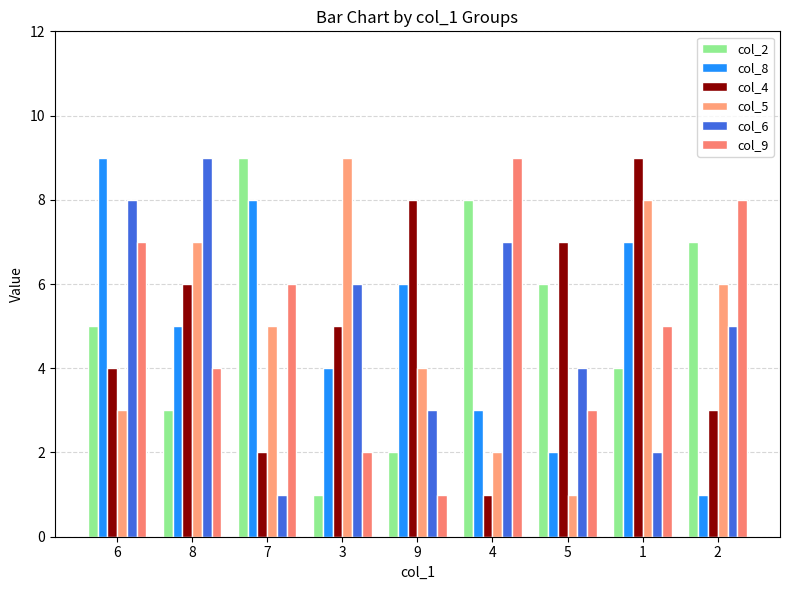

The col_8 series shows 2 at 5. True or false?

True